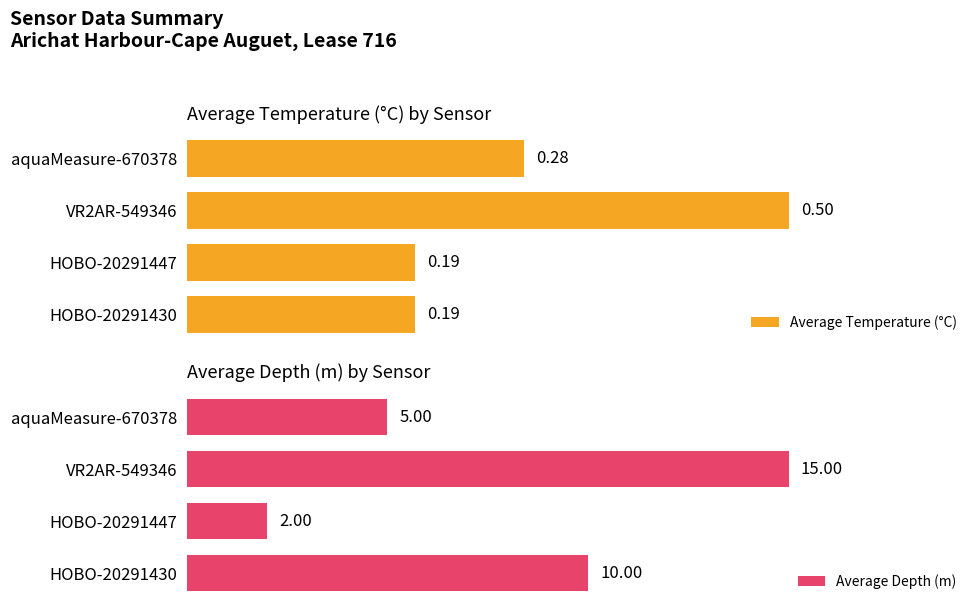

Which series has the largest total across all categories?

Average Depth (m)